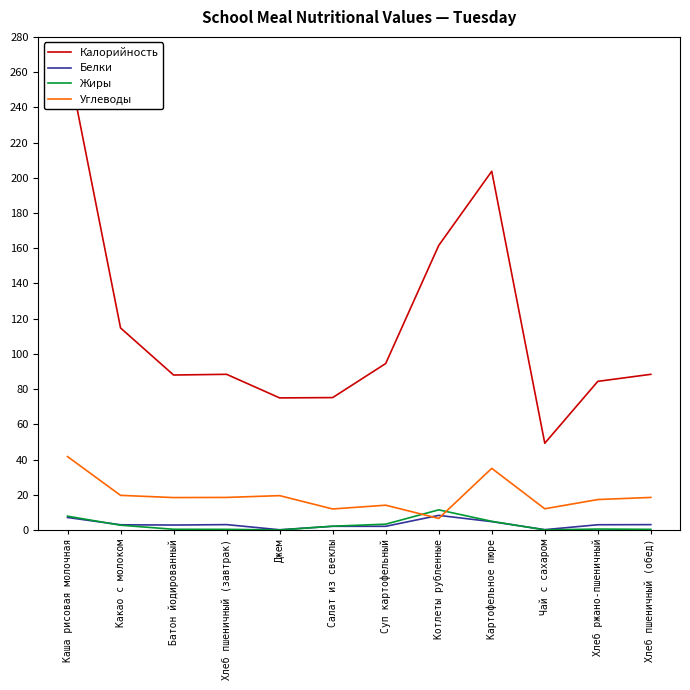

Between Чай с сахаром and Каша рисовая молочная, which is larger?

Каша рисовая молочная